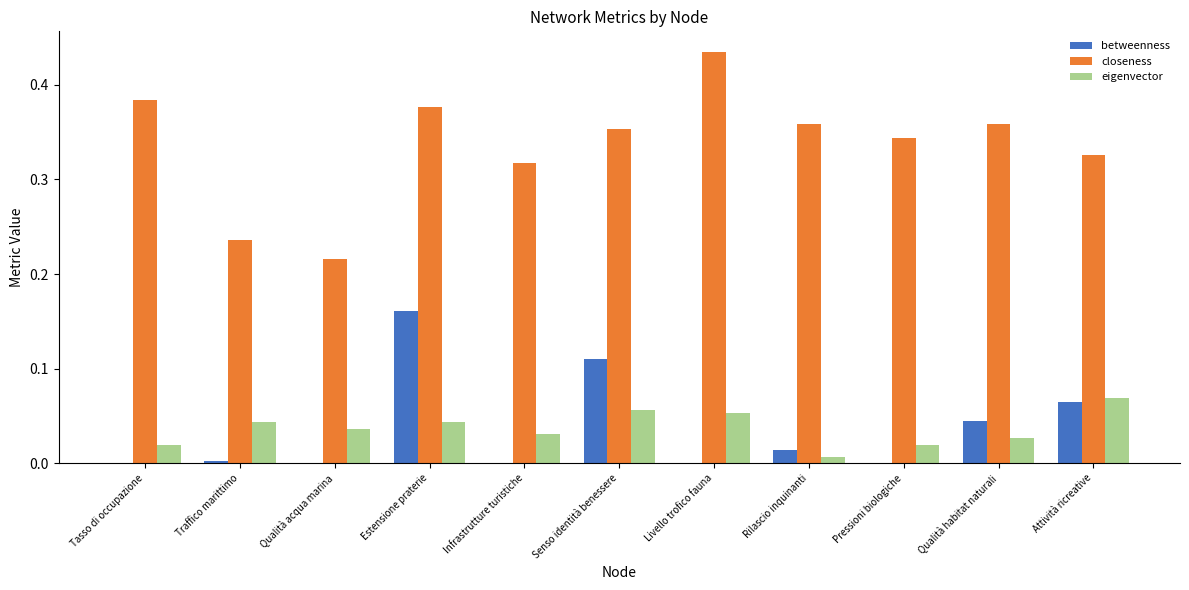

Which series changed the most between Traffico marittimo and Attività ricreative?

closeness